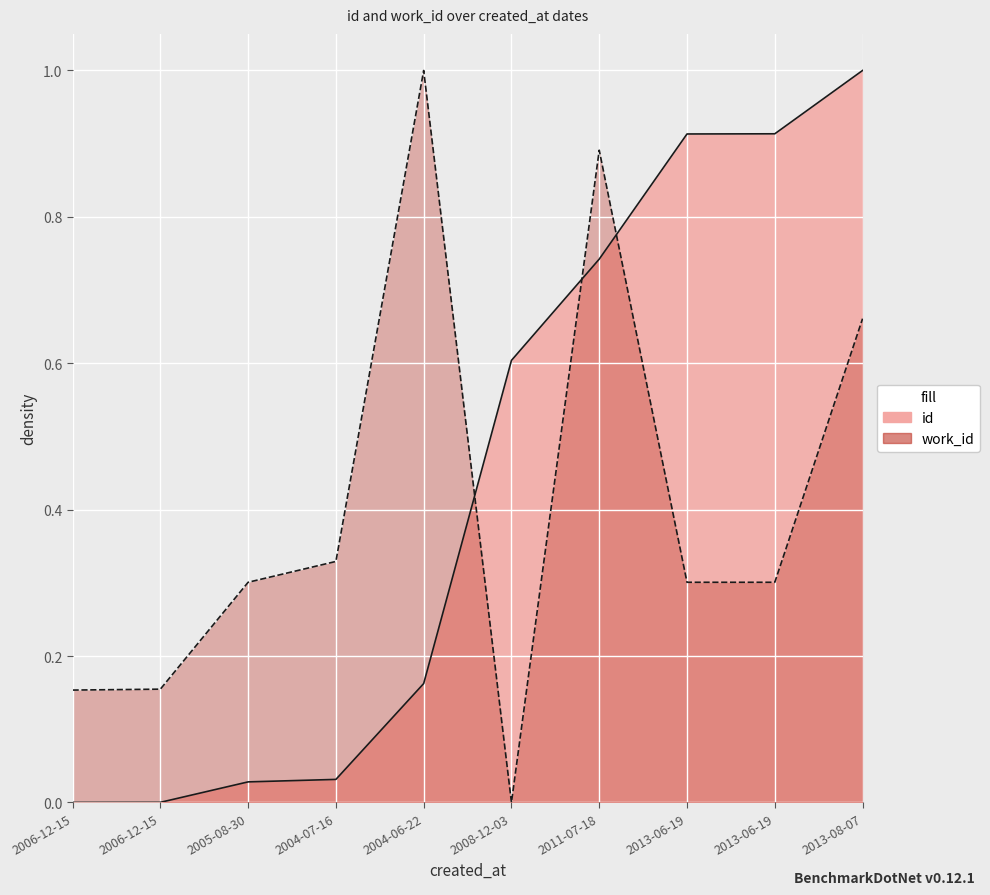

True or false: work_id has a value of 1.0 at 2004-06-22.

True